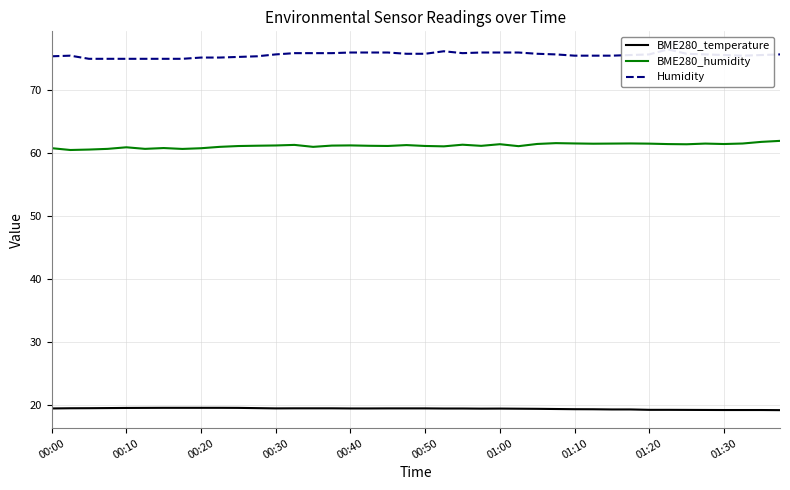

True or false: Humidity has a value of 75.6 at 38.

True